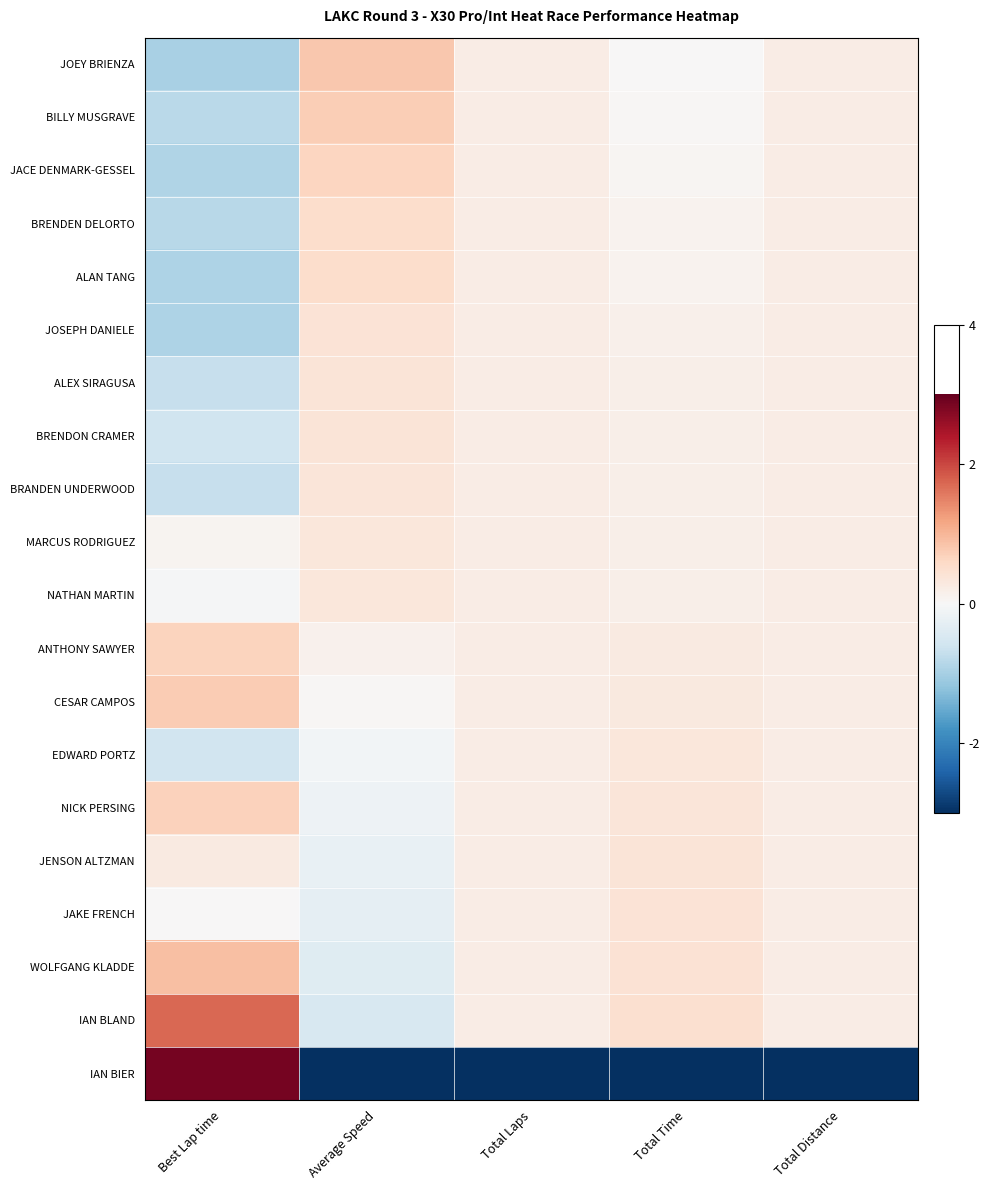

At how many categories does at least one series exceed 0?

5